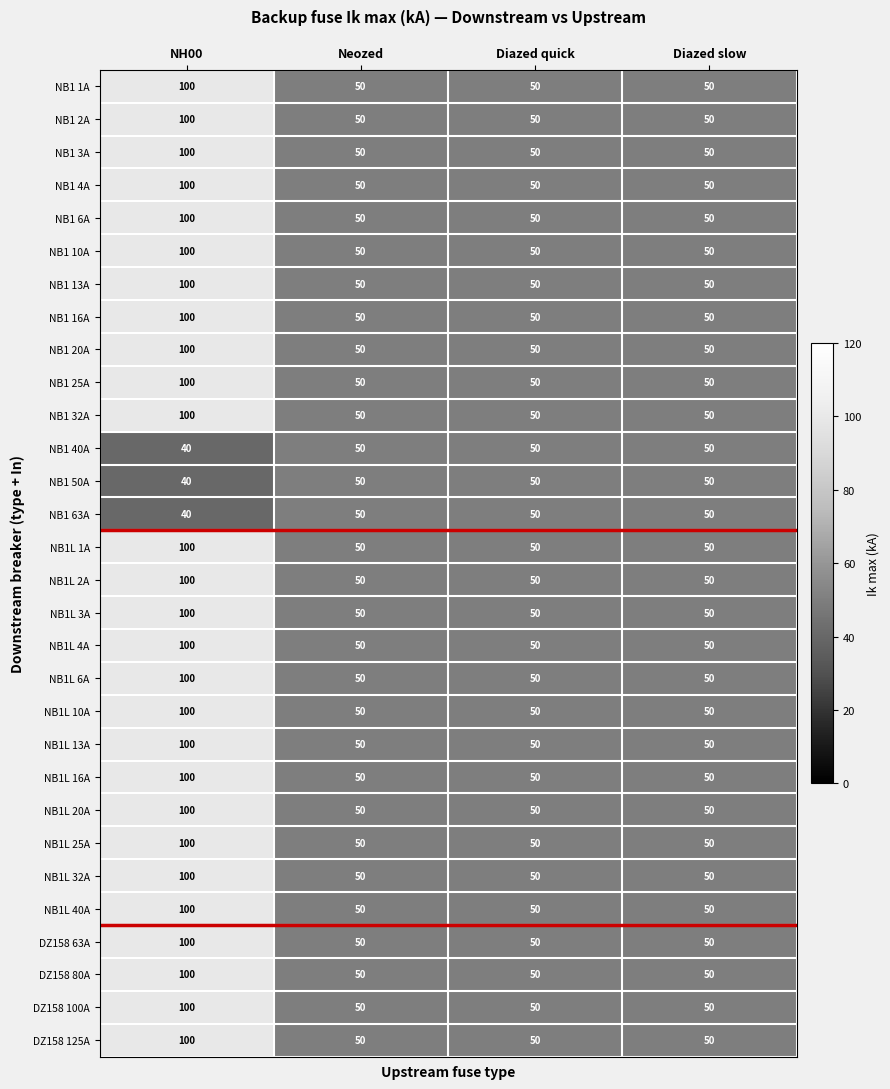

What is the smallest value displayed?

40